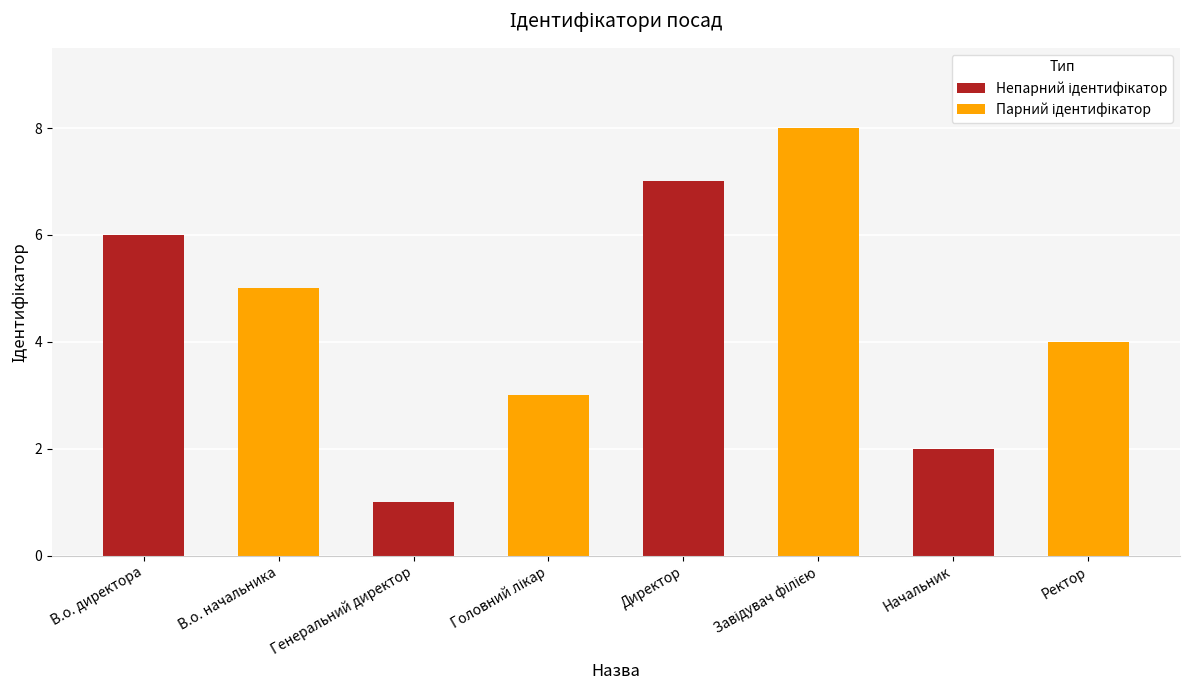

What is the maximum value shown in the chart?

8